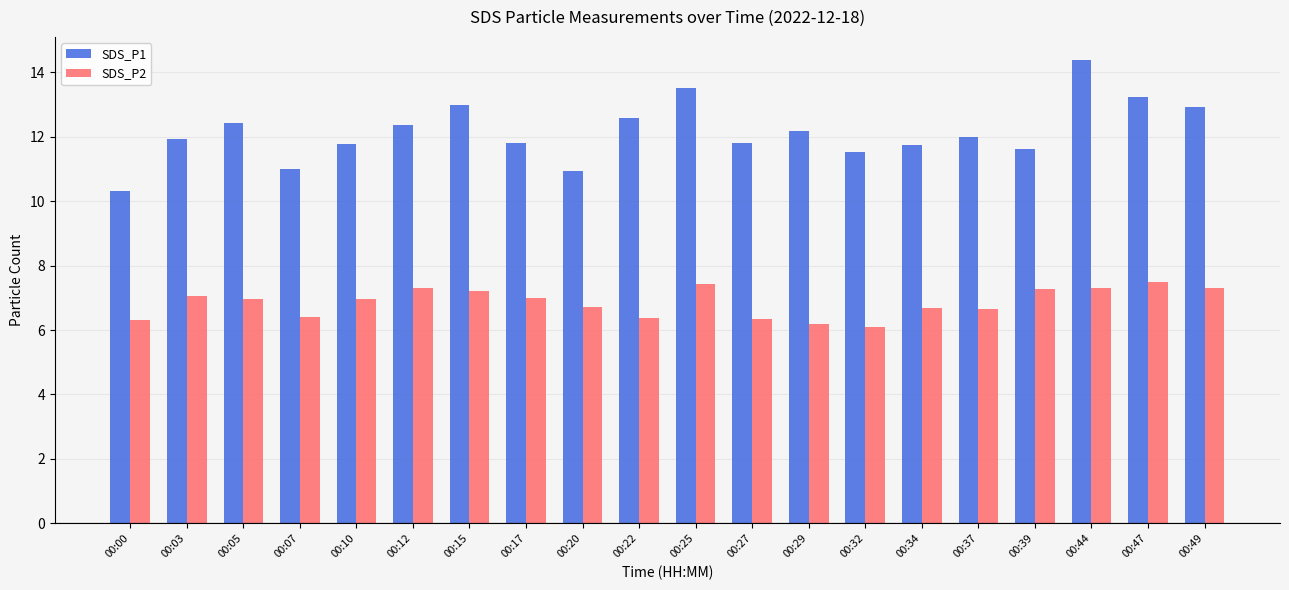

At which label does SDS_P1 reach its peak?

00:44